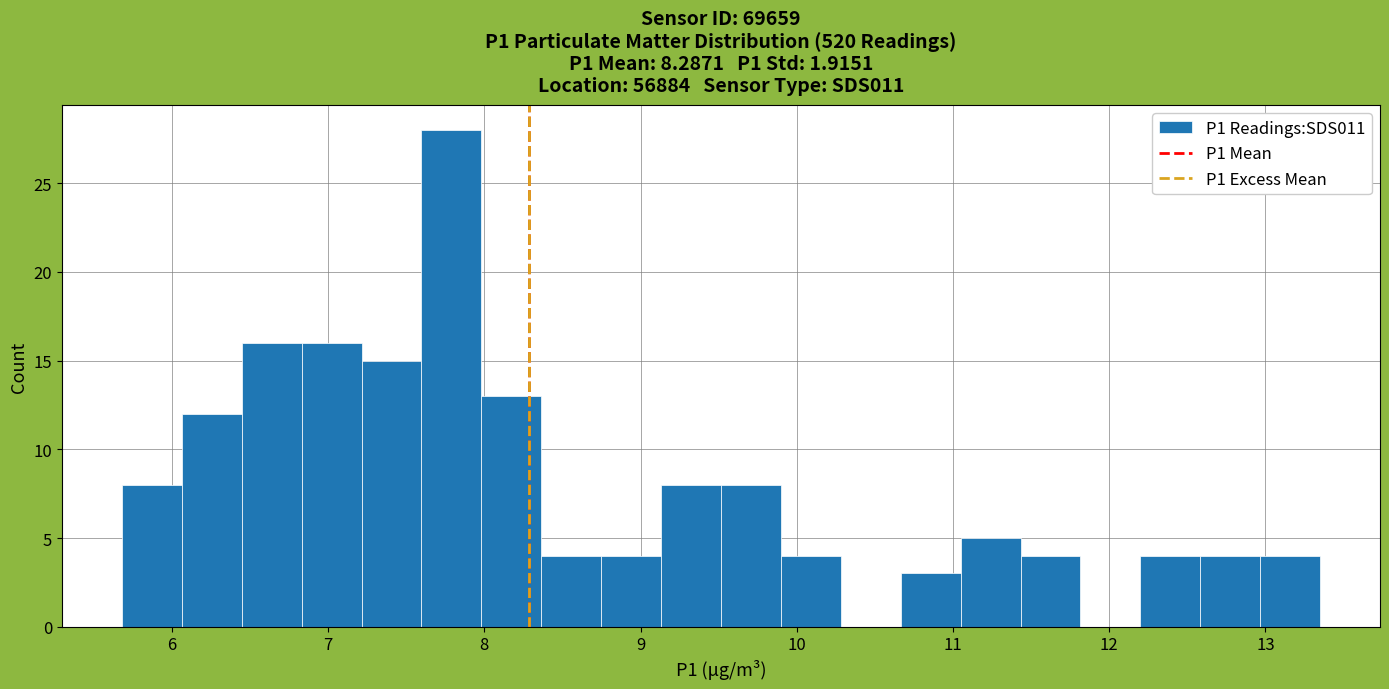

Read against the x-axis, roughly where is the centre of the tallest bar?

7.8